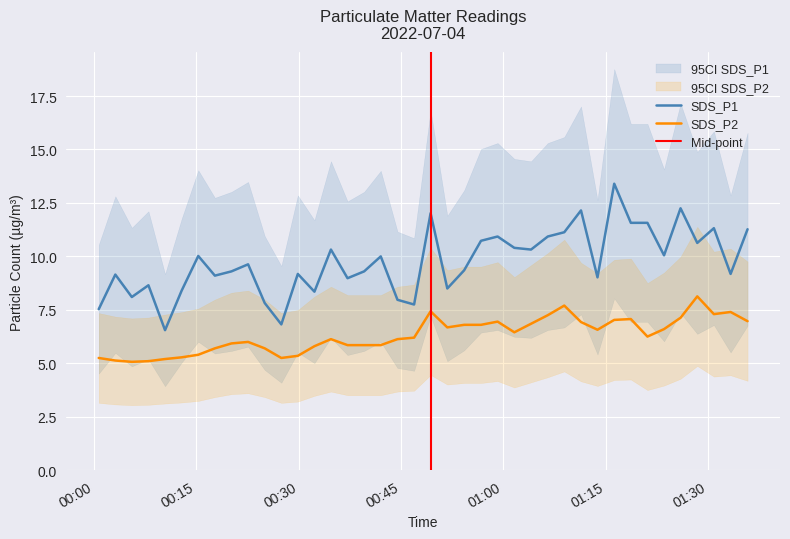

Which series has the widest spread of values?

SDS_P1